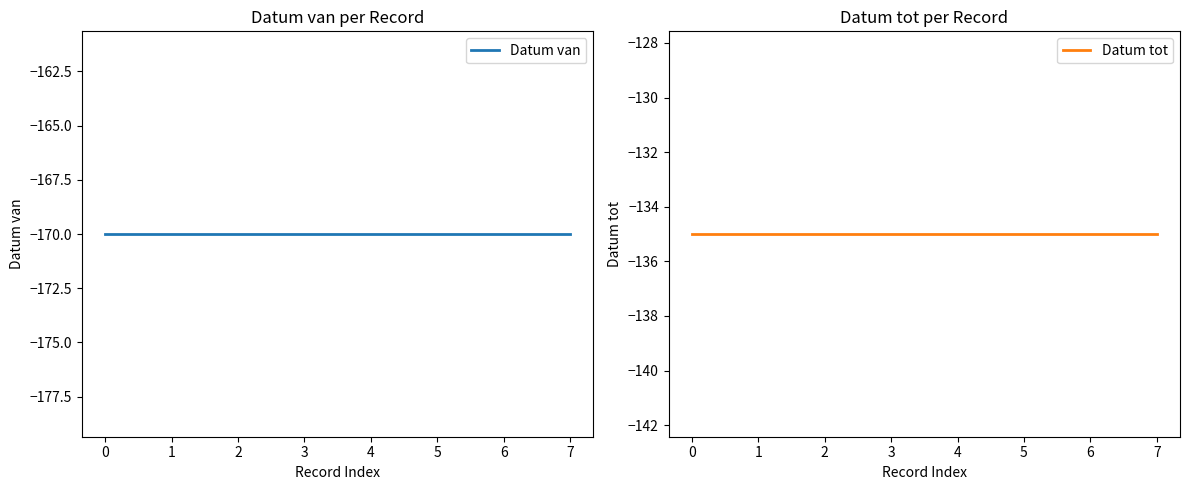

Is the value of Datum tot at 4 greater than the value of Datum van at 0?

Yes